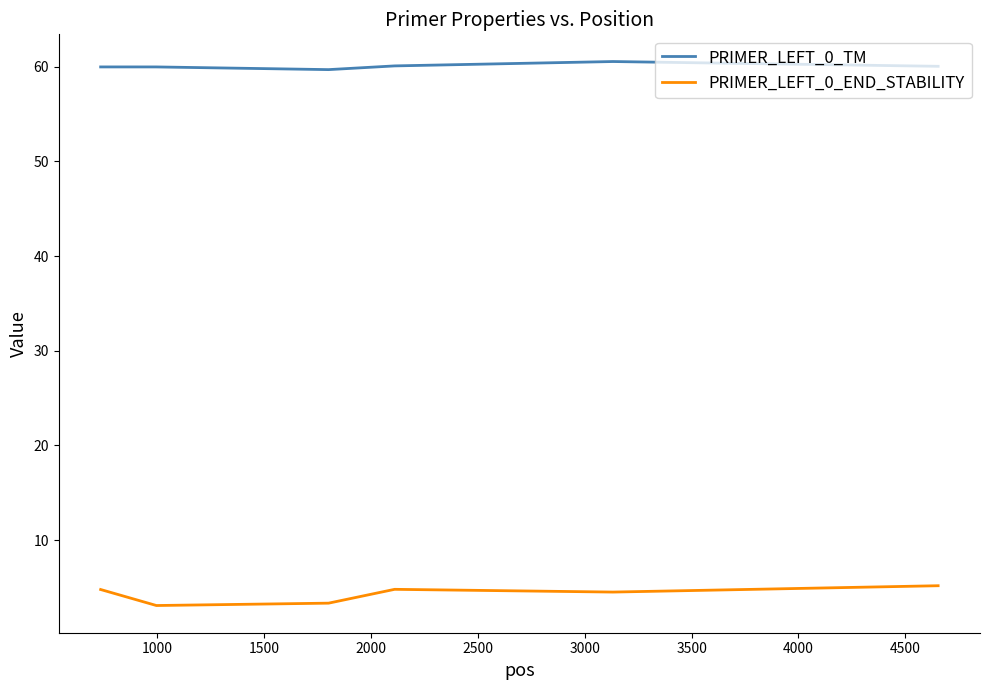

At how many categories does at least one series exceed 35?

6